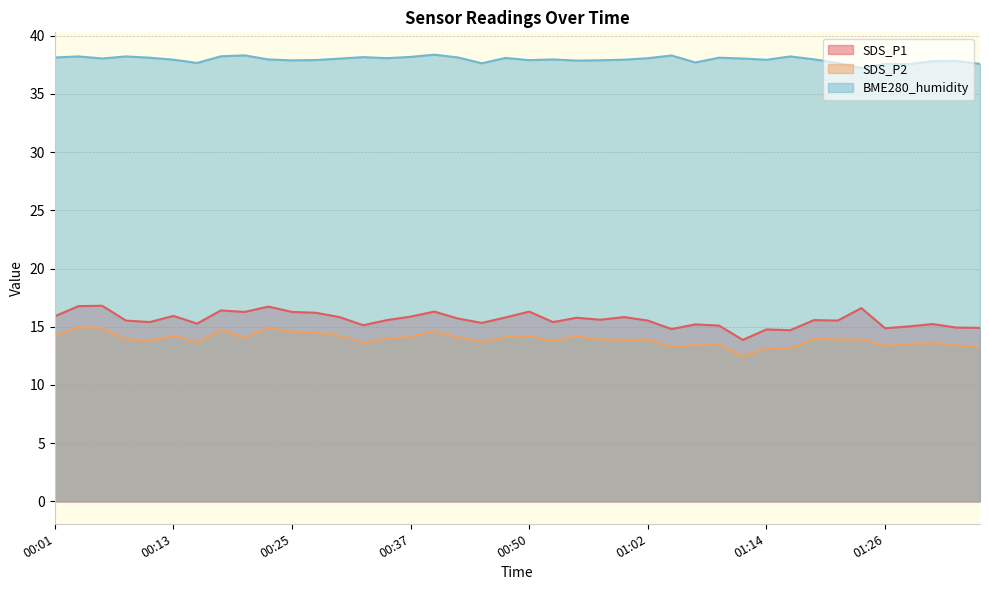

What is the difference between the maximum and minimum values in the SDS_P2 series?

2.5